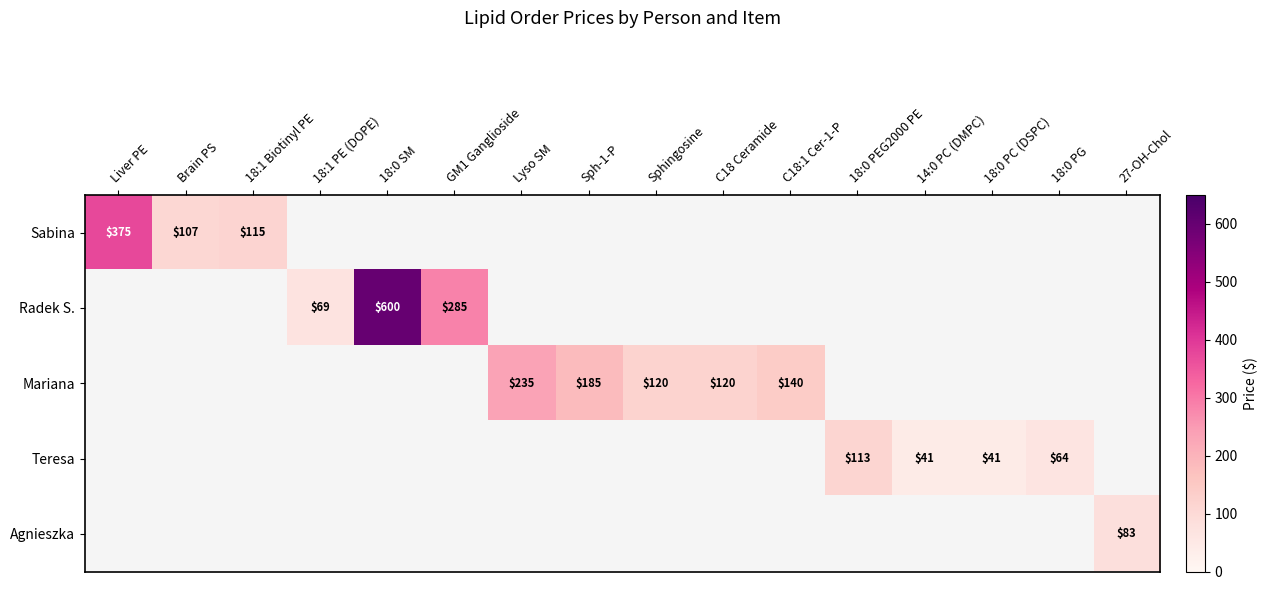

At GM1 Ganglioside, list the series in order from smallest to largest.

Sabina, Radek S., Mariana, Teresa, Agnieszka